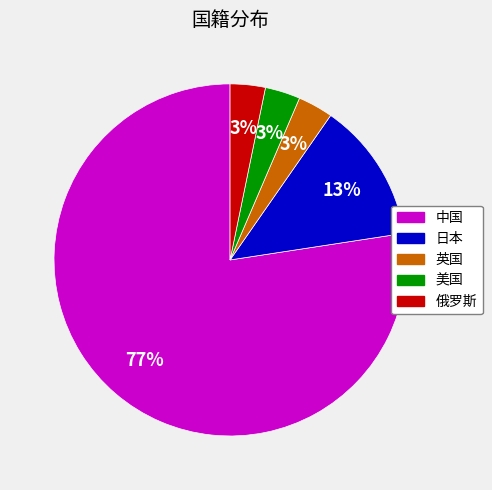

Which has a higher value, 美国 or 日本?

日本